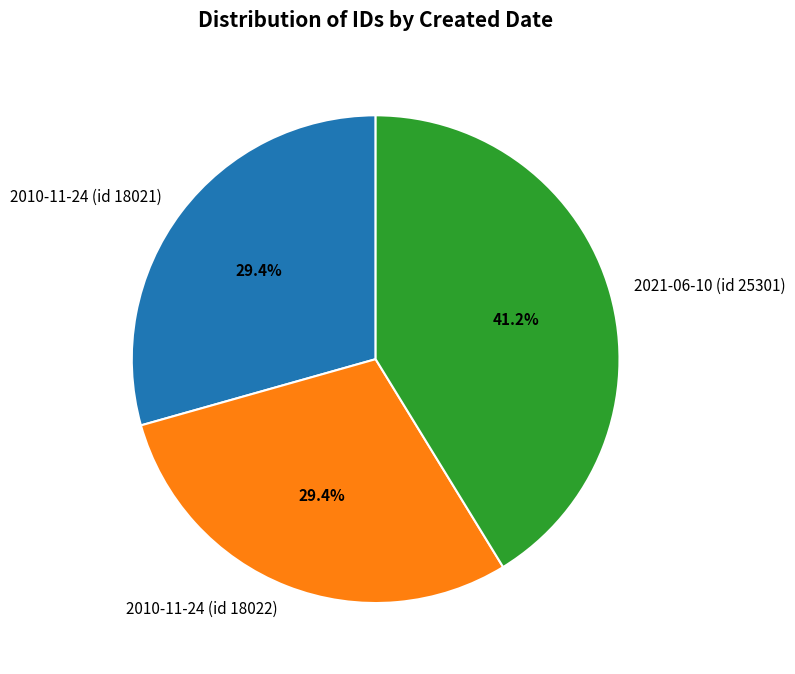

What portion of the pie excludes 2010-11-24 (id 18021)?

70.6%